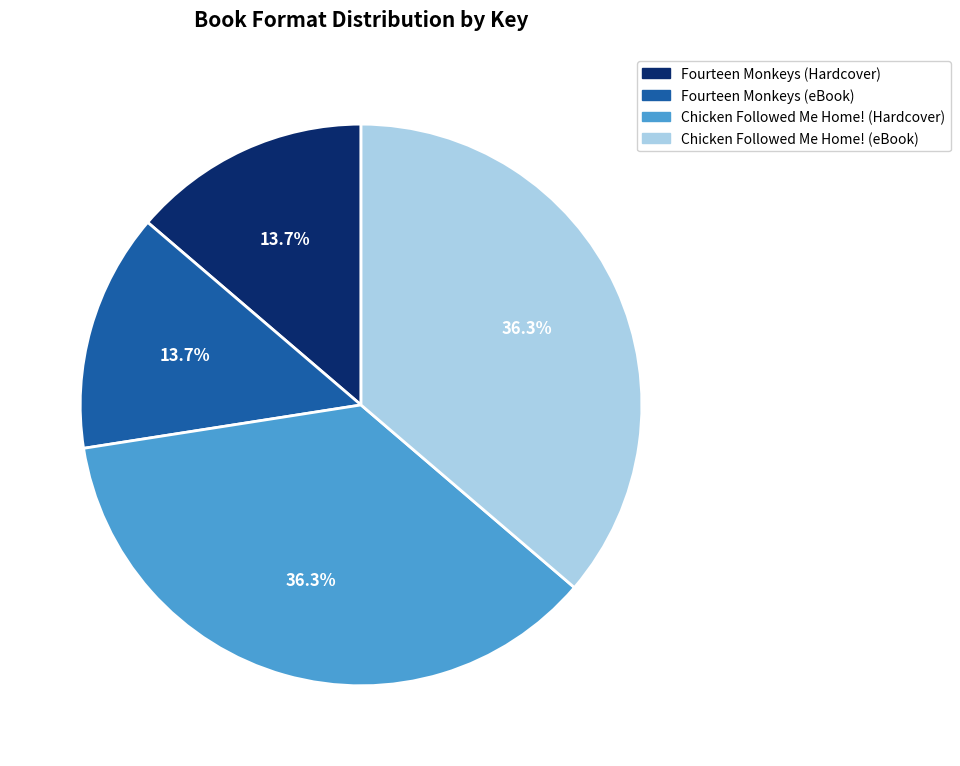

To the nearest percent, what is the difference between the Chicken Followed Me Home! (eBook) and Fourteen Monkeys (Hardcover) slice percentages?

23%